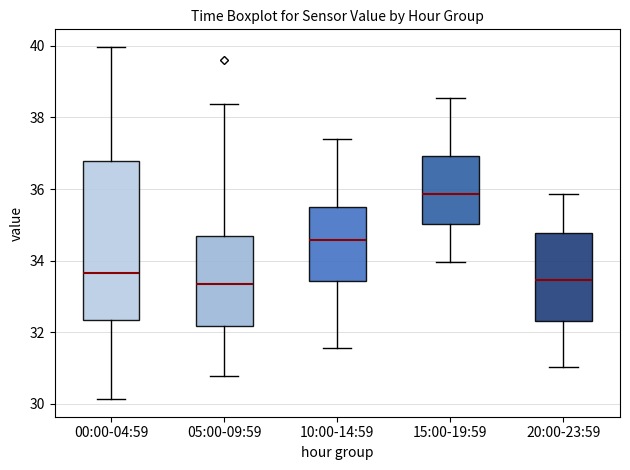

Comparing the boxes themselves (not the whiskers), which one is the tallest?

00:00-04:59